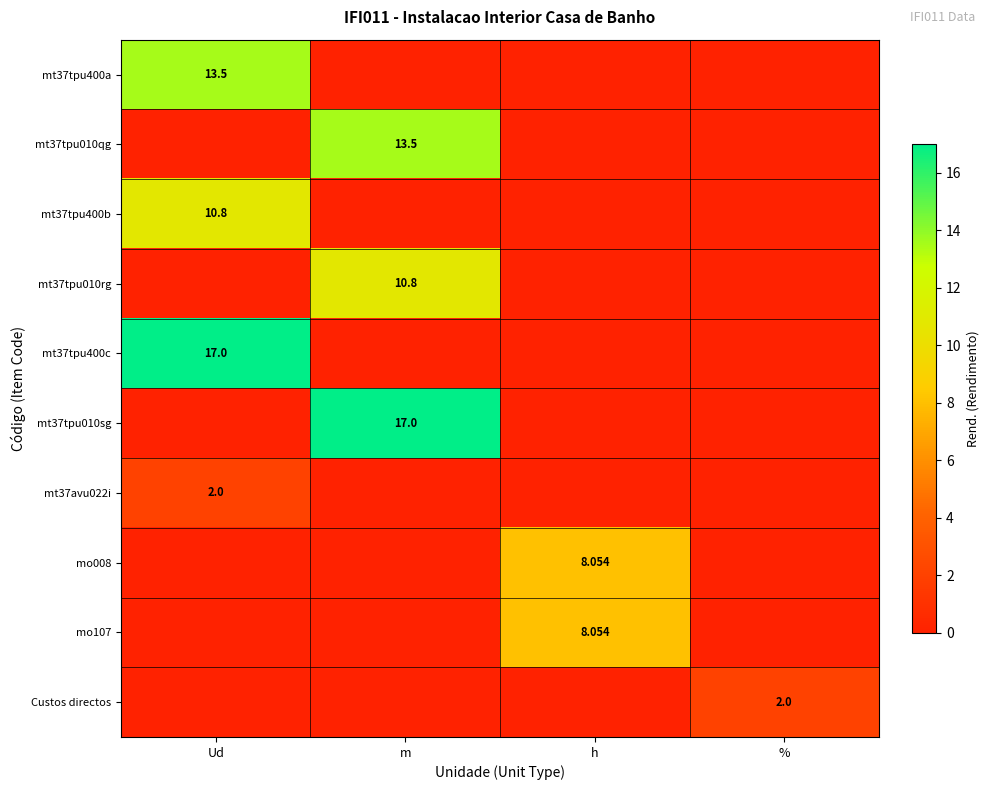

How many data points in Custos directos are above 0?

1